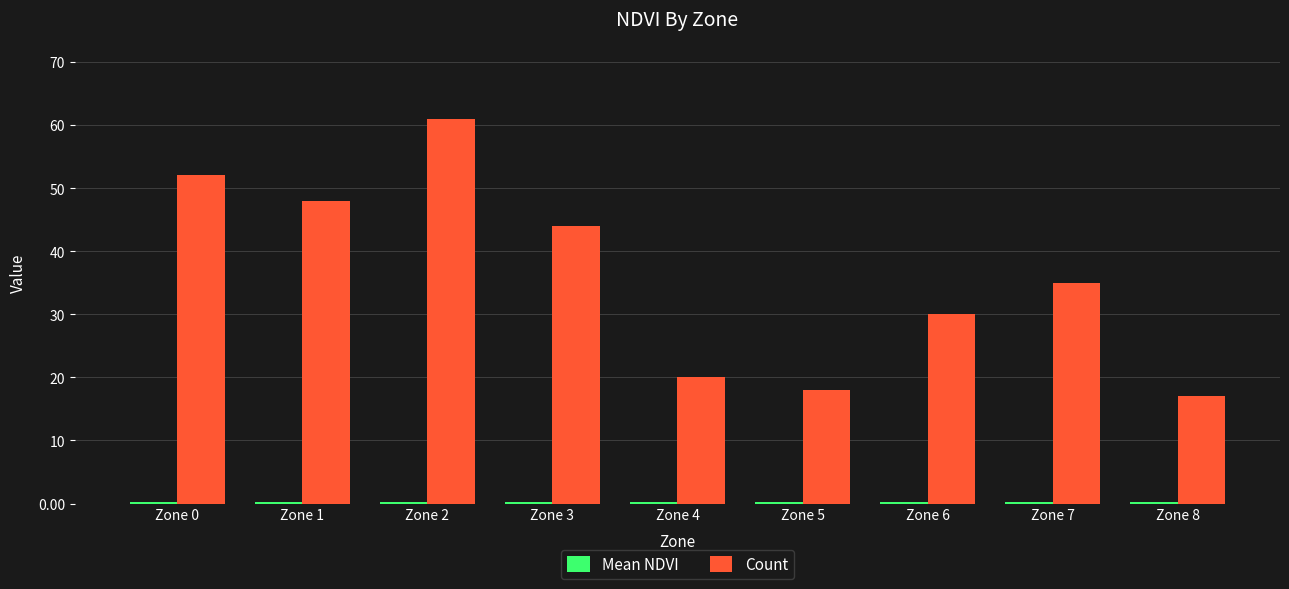

What is the sum of the Count values at Zone 1 and Zone 5?

66.0